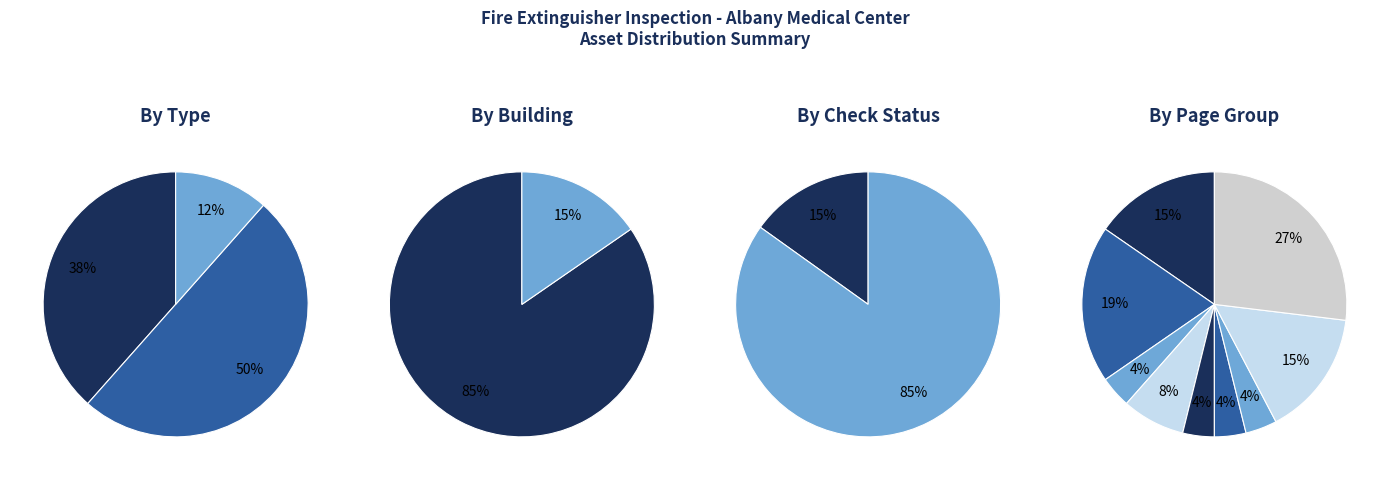

What percentage is the Water Mist slice, to the nearest percent?

50%